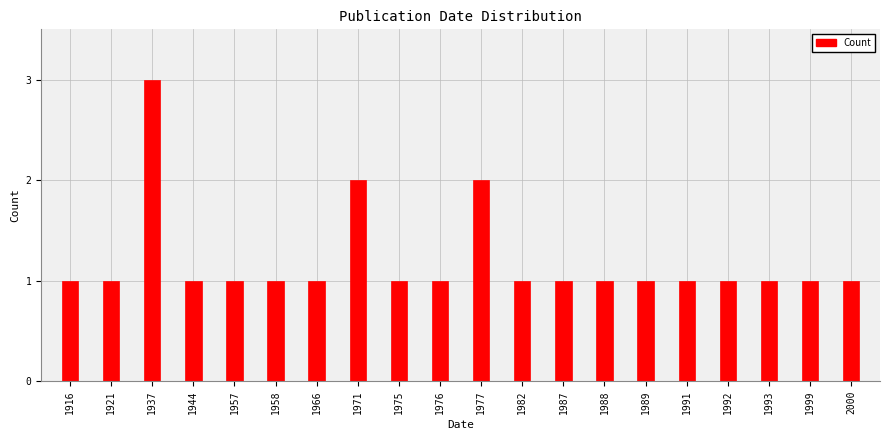

Reading right to left, what are all the values shown in this chart?

1	1	1	1	1	1	1	1	1	2	1	1	2	1	1	1	1	3	1	1